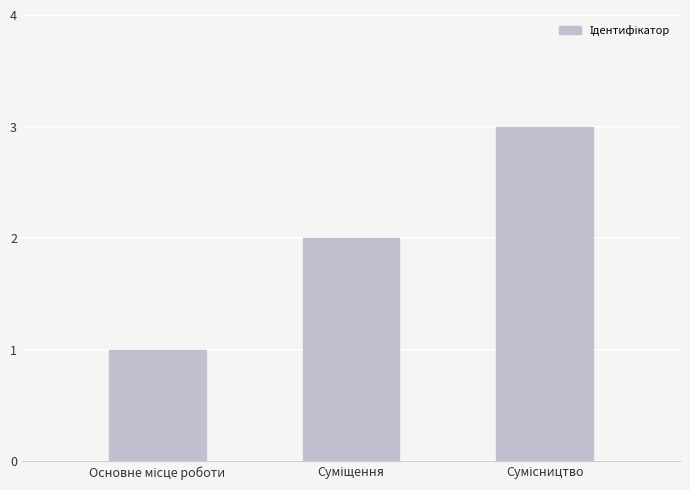

What is the maximum value shown in the chart?

3